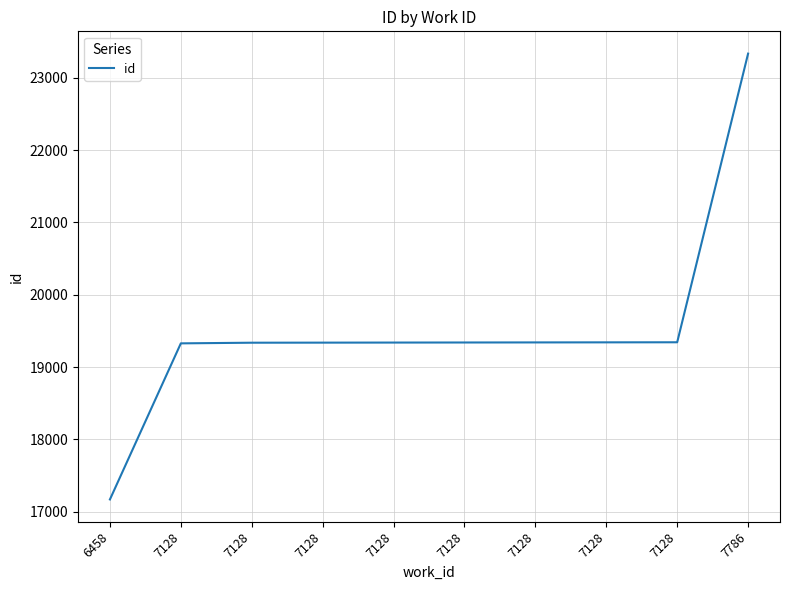

True or false: there are more than 2 points higher than both neighbors.

False